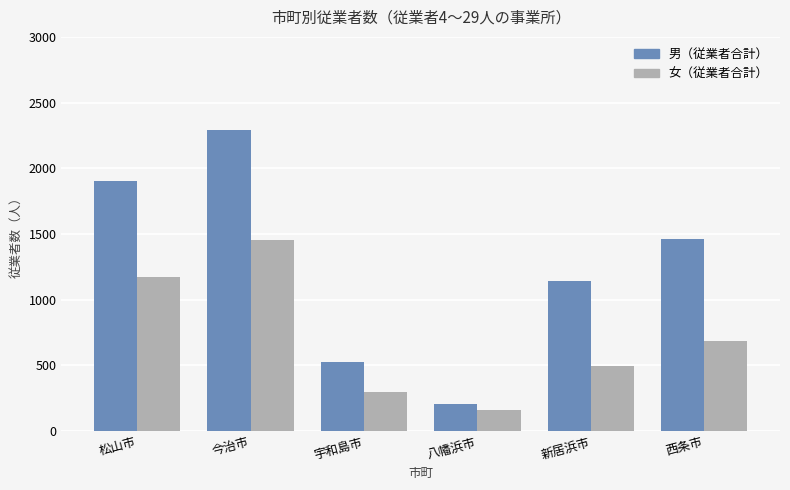

Which series has the largest range (max minus min)?

男（従業者合計）